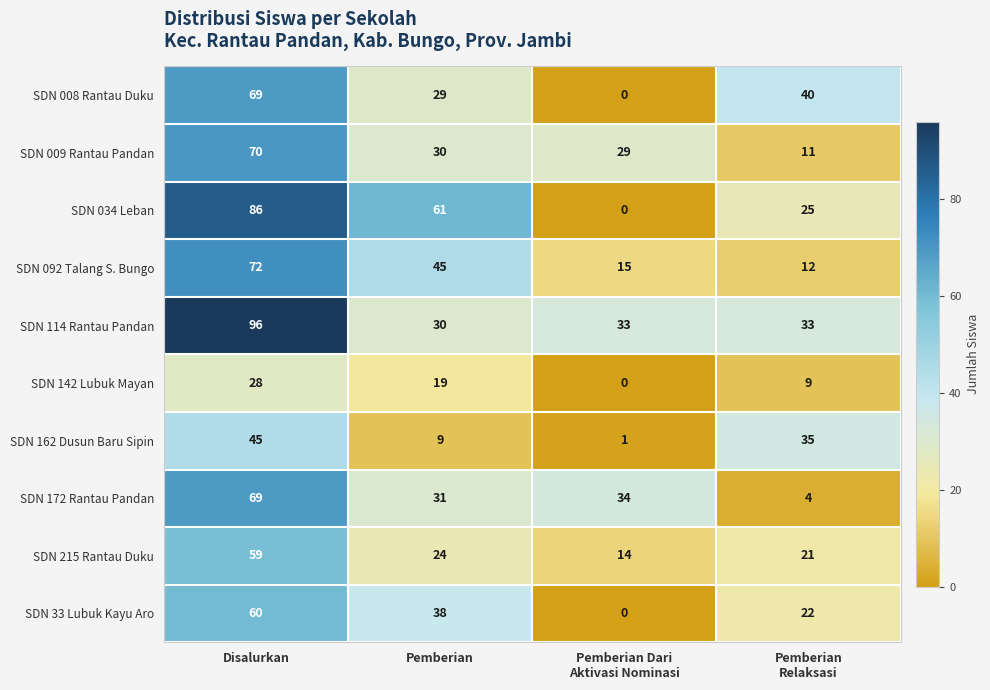

What is the difference between the maximum and second lowest values in the SDN 162 Dusun Baru Sipin series?

36